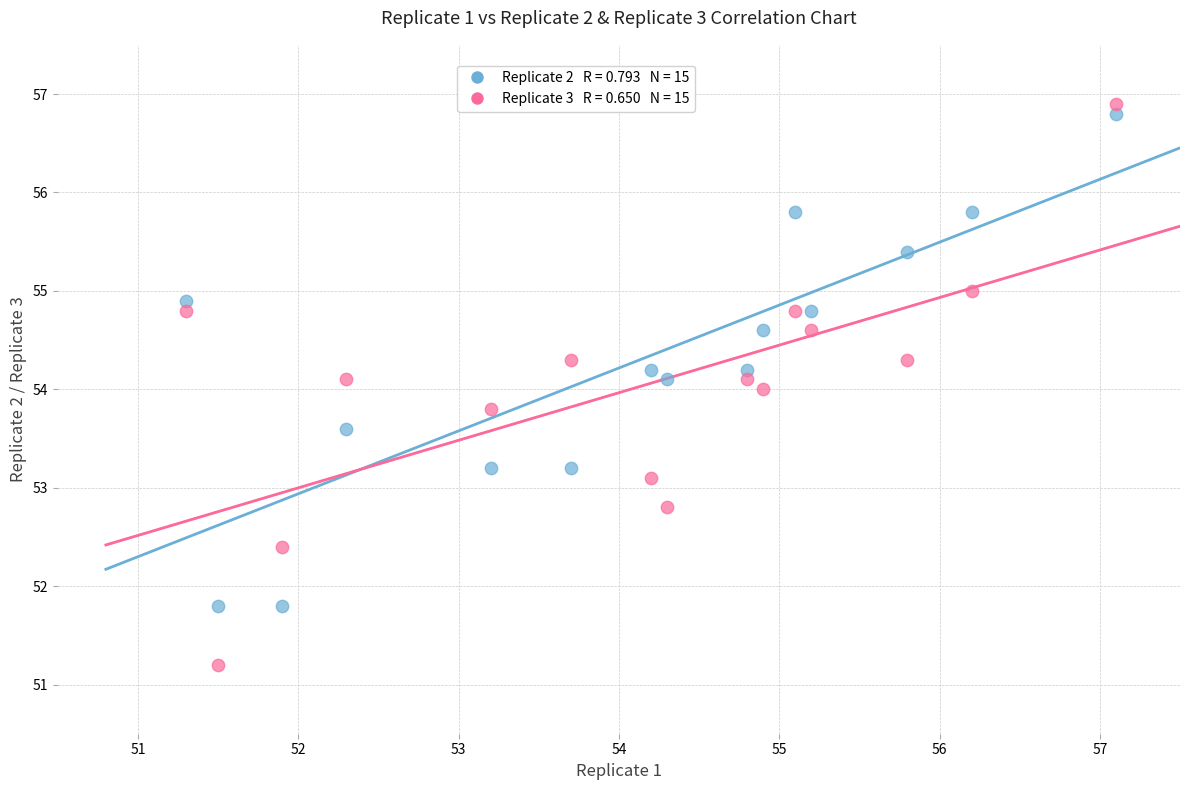

Across all data points, what is the range of Y values (max minus min)?

5.7